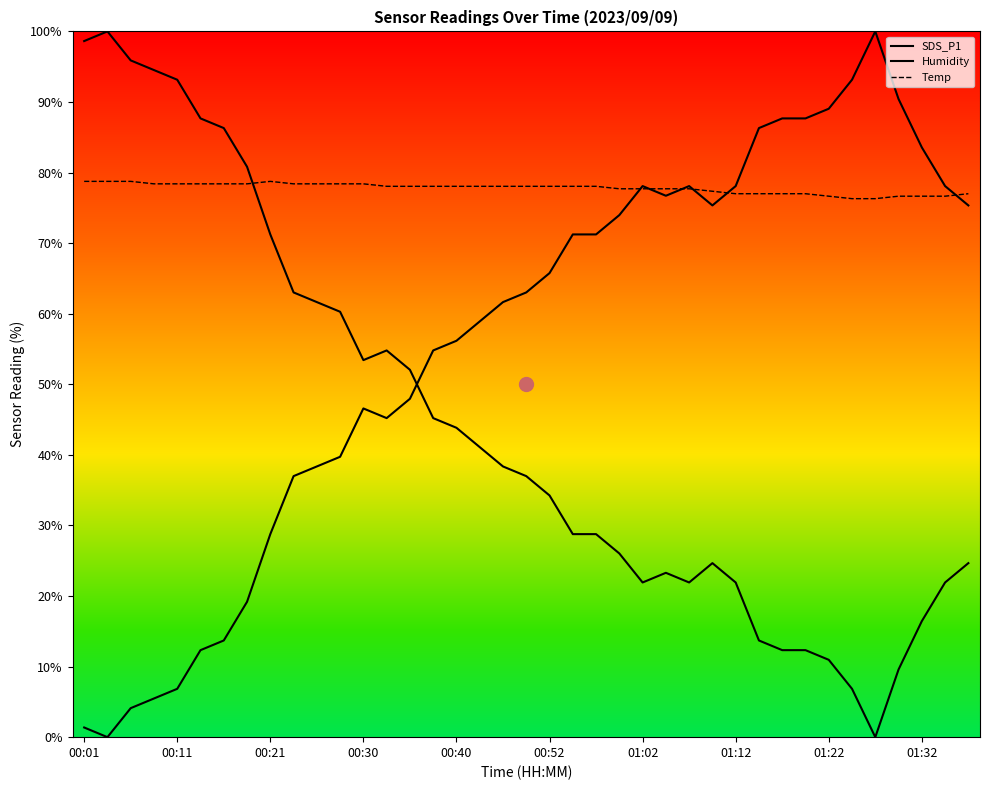

At 25, list the series in order from largest to smallest.

Temp, Humidity, SDS_P1